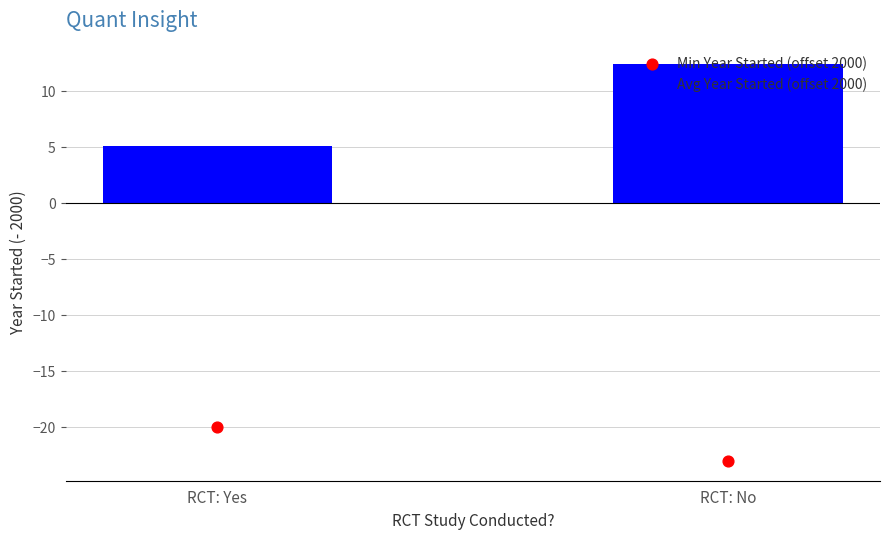

Is the value of Min Year Started (offset 2000) at RCT: No greater than the value of Avg Year Started (offset 2000) at RCT: No?

No